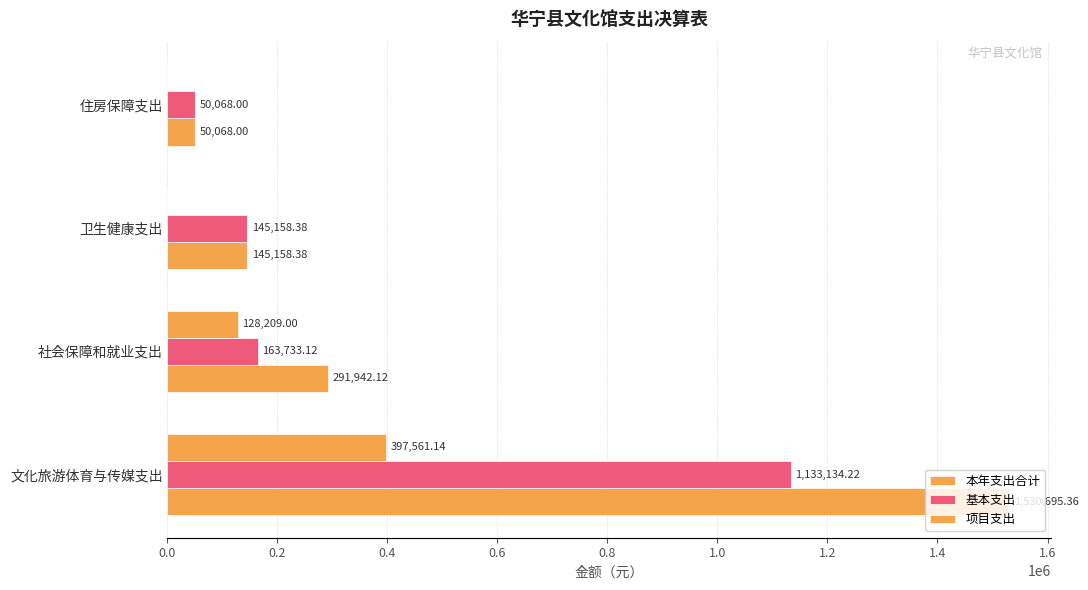

Count the number of data series in this chart.

3